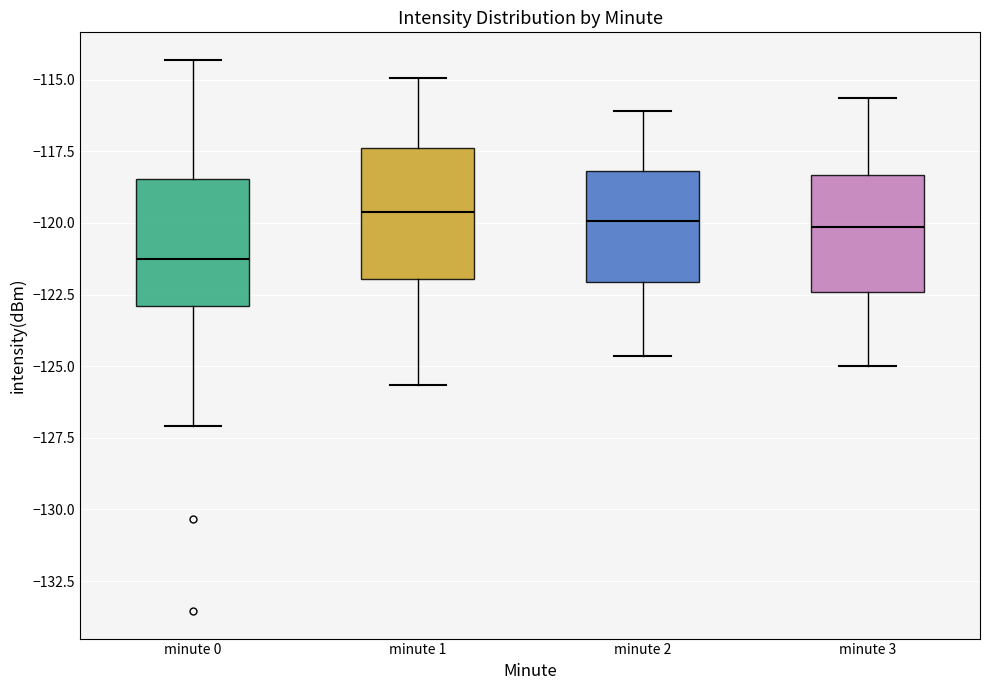

Reading left to right, transcribe this box plot: for each box, give where its median line is, the range the box spans, and where its two whiskers end, as read against the y-axis. The values are not printed on the chart, so give them approximately, as read against the axis.

minute 0: median -121.5, box -123.0 to -118.5, whiskers -127.0 to -114.5
minute 1: median -119.5, box -122.0 to -117.5, whiskers -125.5 to -115.0
minute 2: median -120.0, box -122.0 to -118.0, whiskers -124.5 to -116.0
minute 3: median -120.0, box -122.5 to -118.5, whiskers -125.0 to -115.5